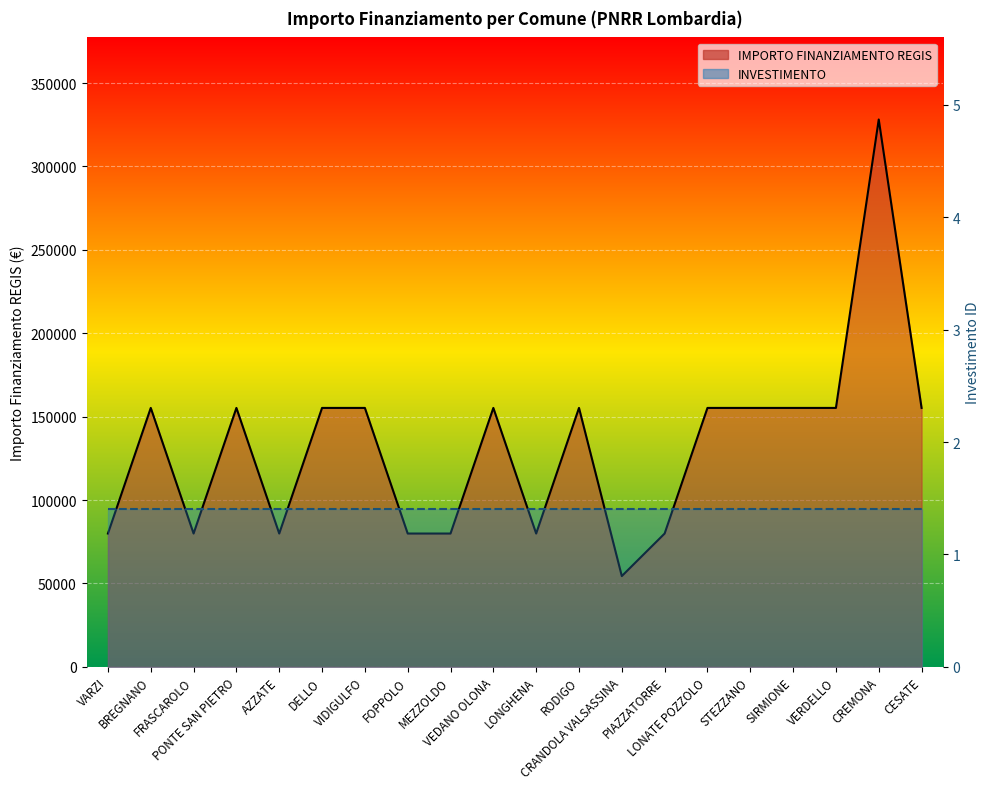

Approximately how many times larger is the value at VERDELLO compared to SIRMIONE?

1.0